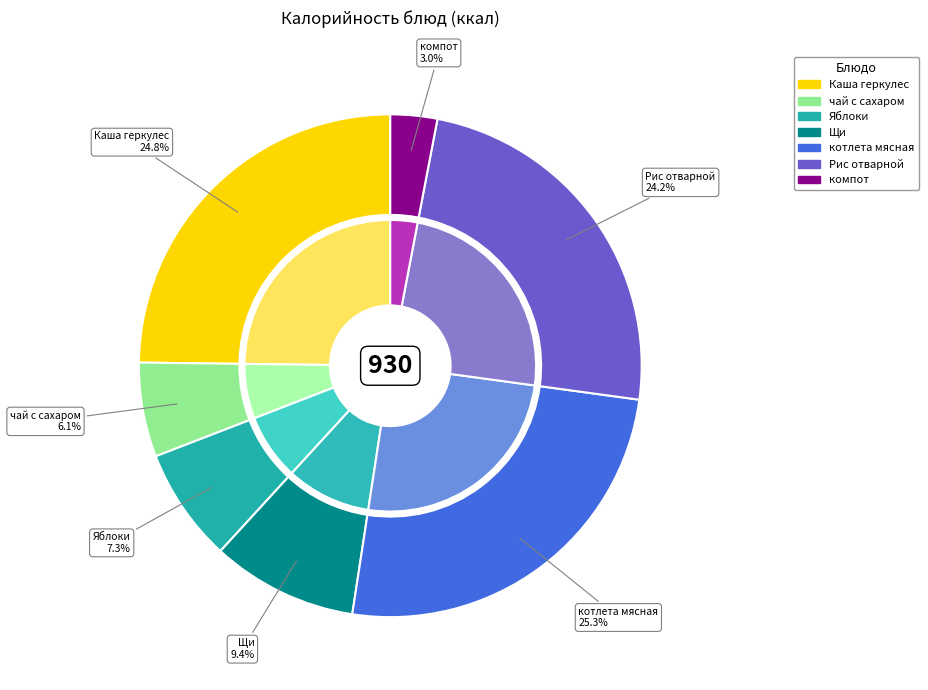

How many slices are in this pie chart?

7